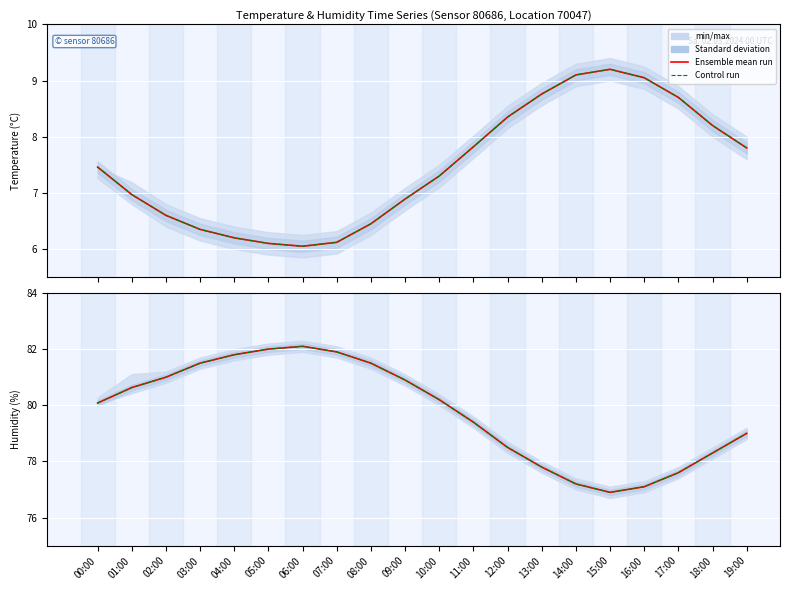

True or false: Control run has more than 2 points higher than both neighbors.

False